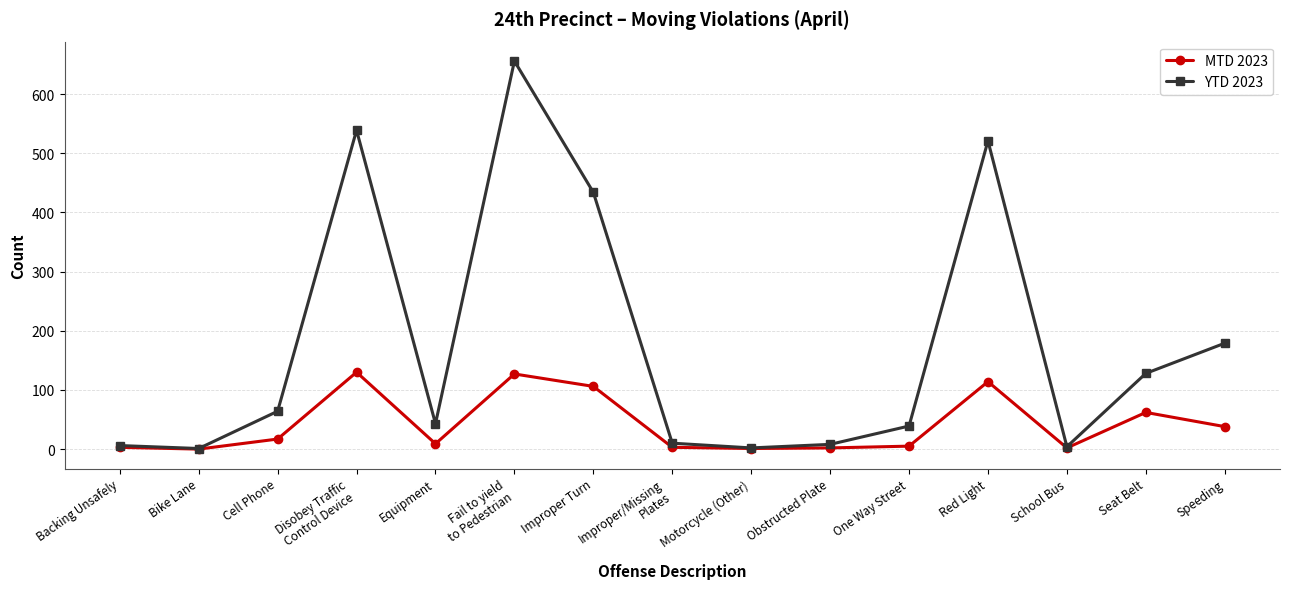

Which series has the largest total across all categories?

YTD 2023